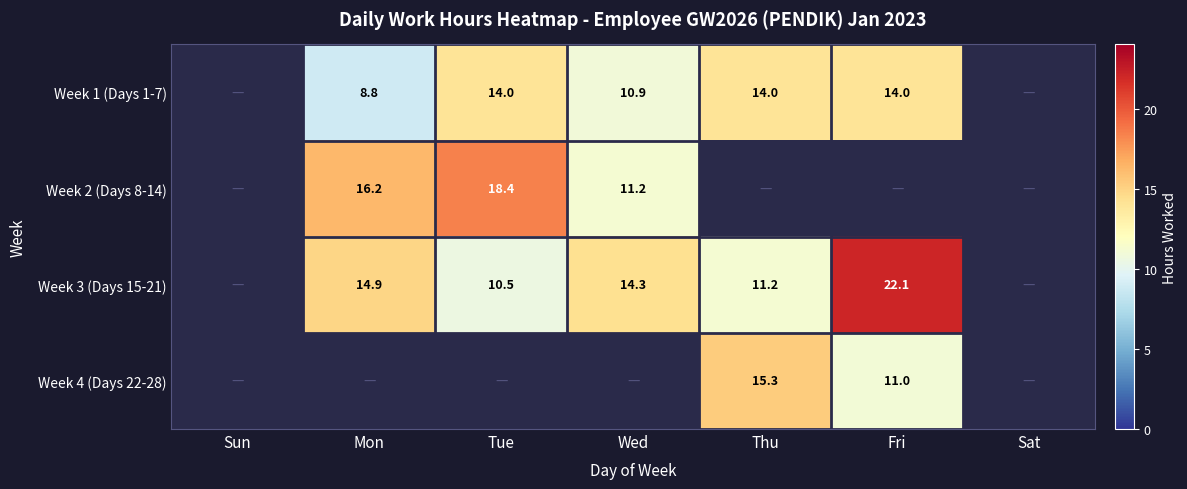

What is the sum of the Week 1 (Days 1-7) values at Tue and Thu?

28.0